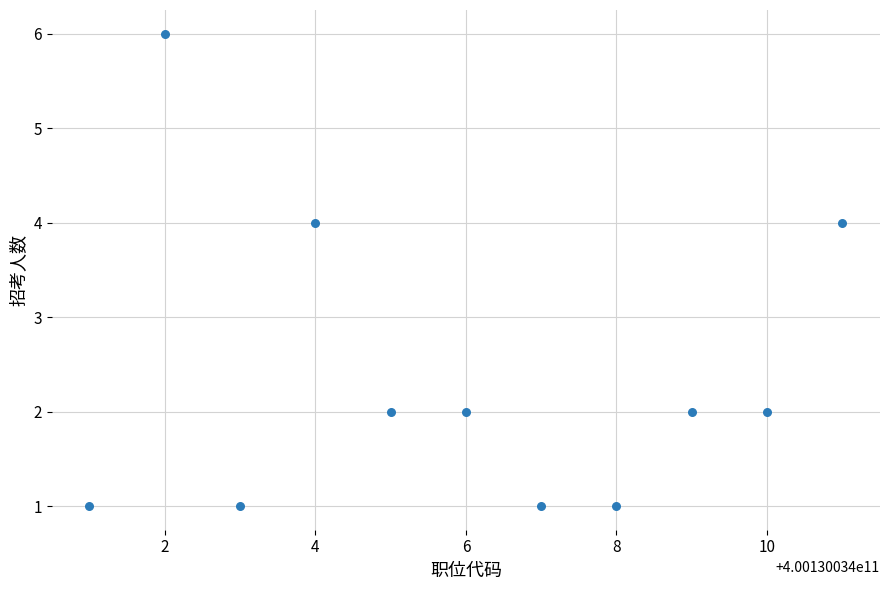

What is the range of Y values (max minus min)?

5